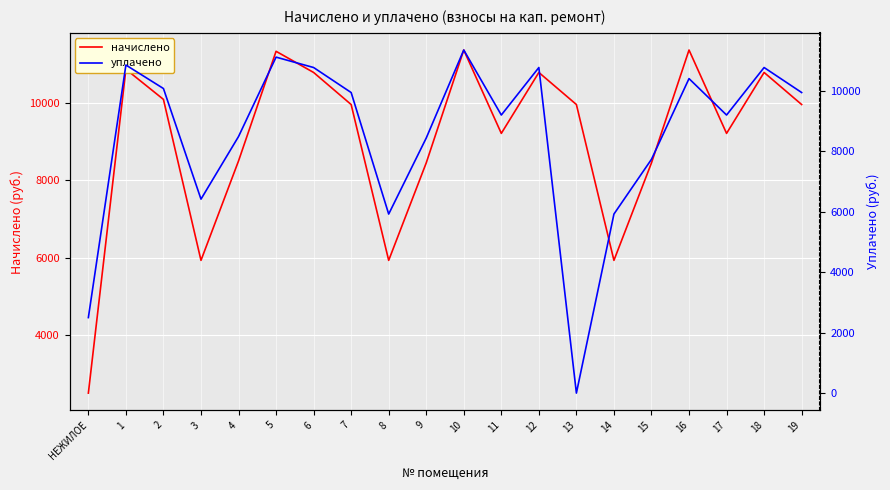

Is it true that уплачено equals 9952.8 at 19?

True